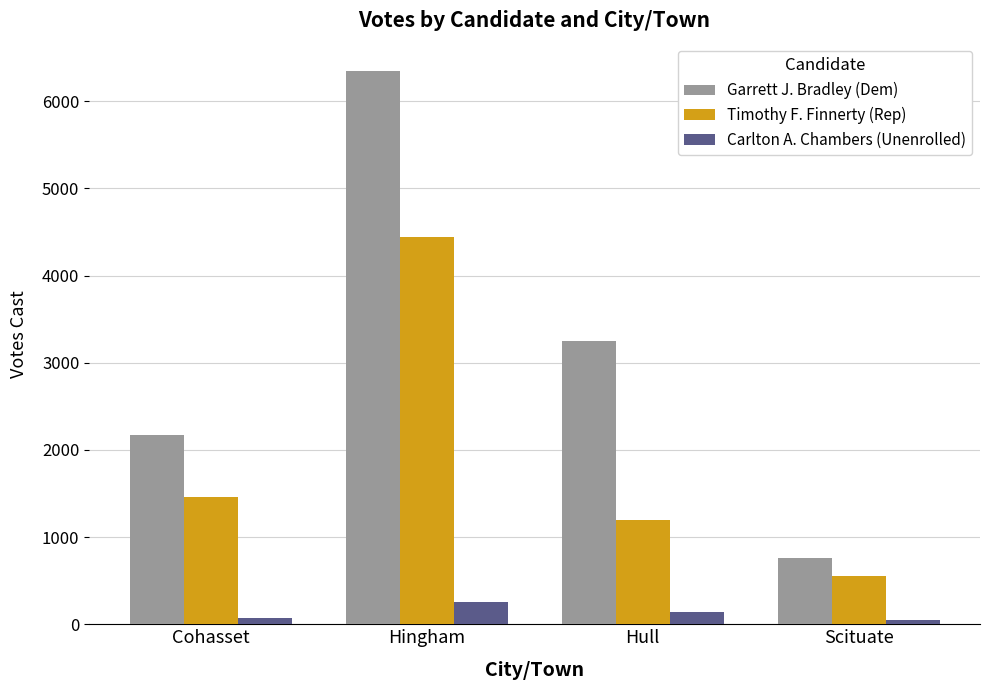

The Garrett J. Bradley (Dem) series shows 761 at Scituate. True or false?

True